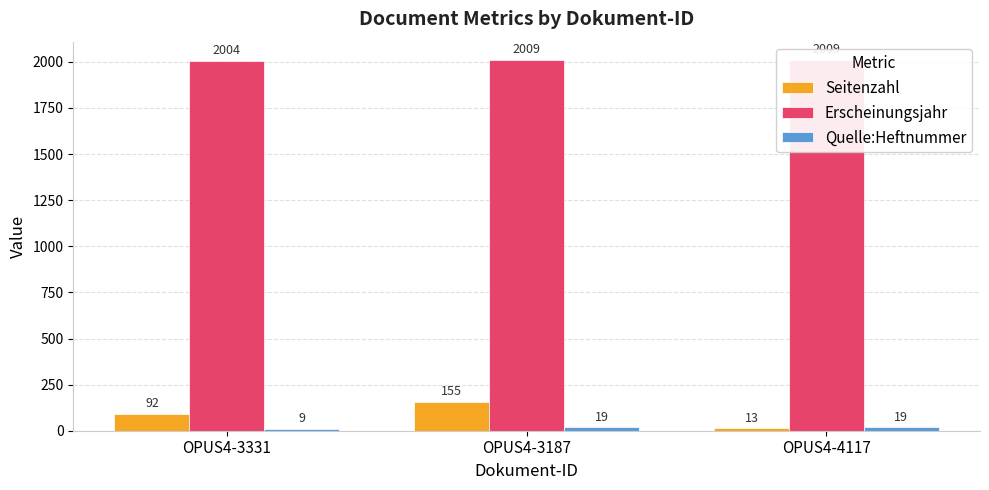

How many groups of bars are there?

3